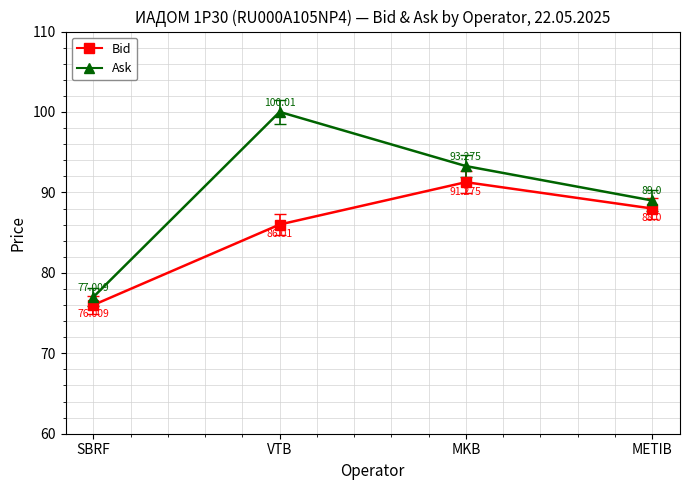

Read the Bid value at VTB.

86.0